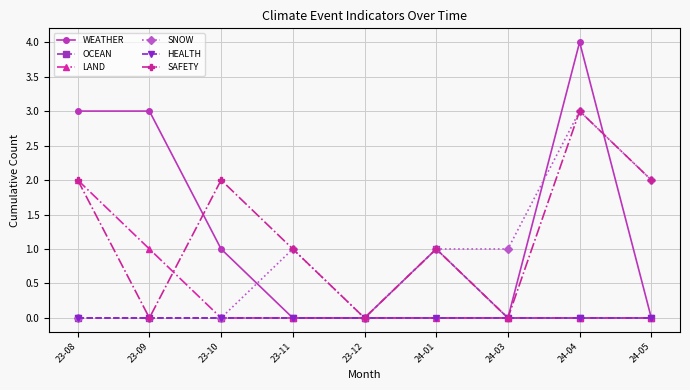

Count the number of categories in the chart.

9